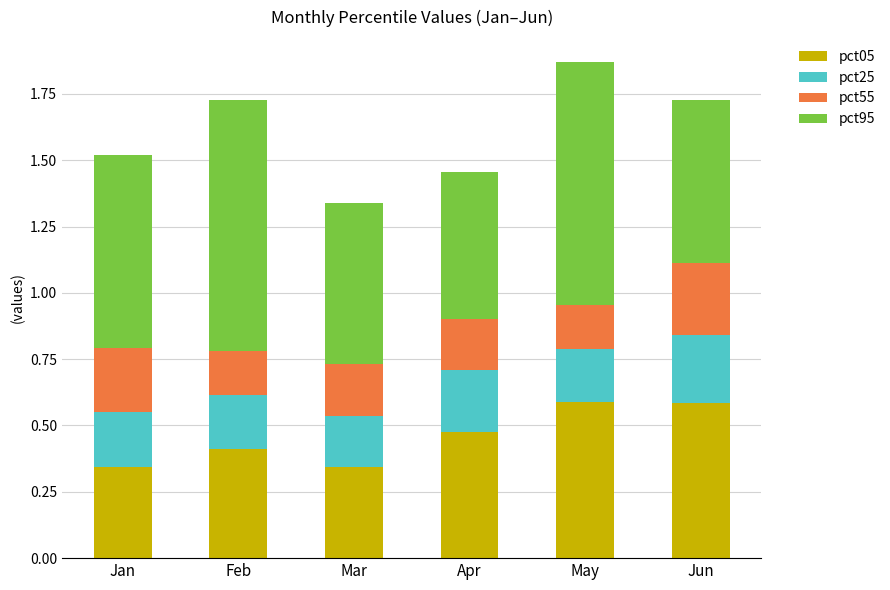

What is the total value across all series at Mar?

1.3